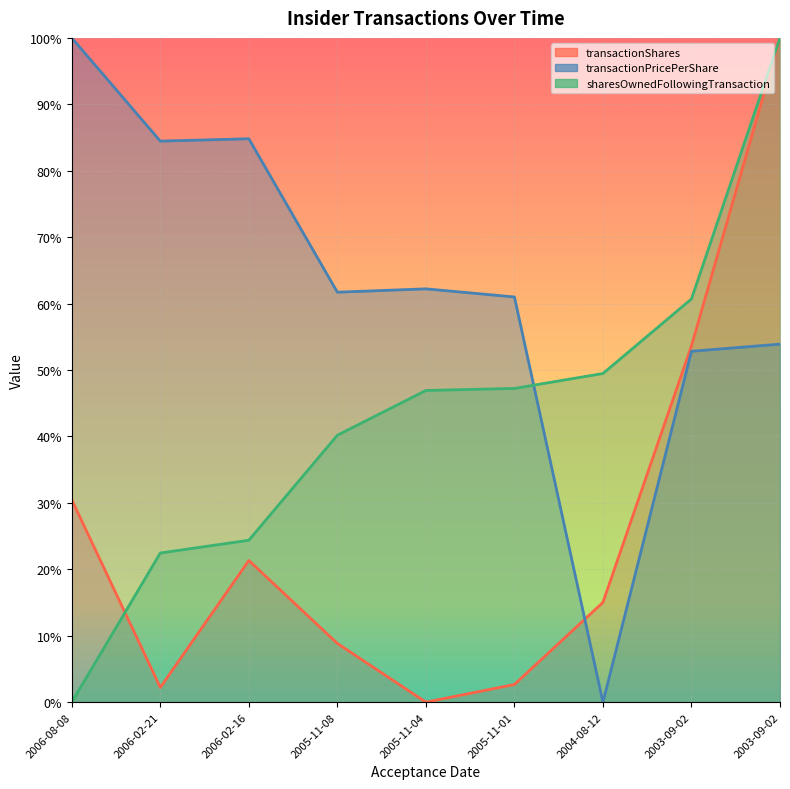

Where is sharesOwnedFollowingTransaction nearest to the value 0?

2006-08-08